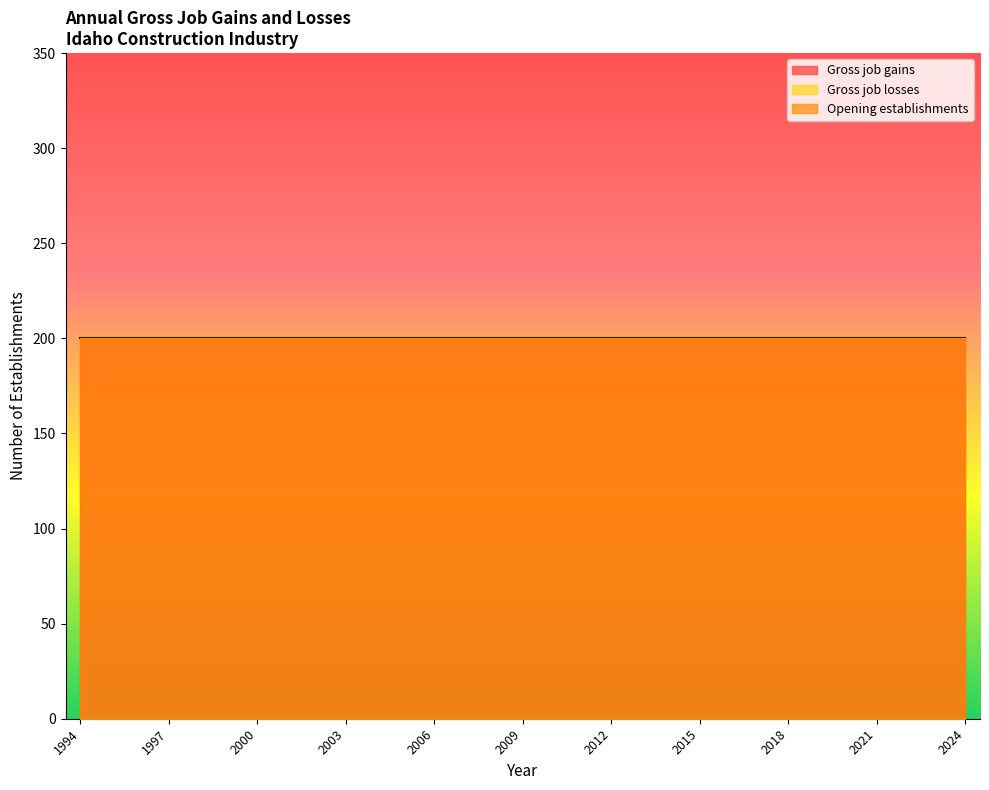

Reading right to left, what are all the values shown in this chart?

Gross job gains: 2024=200	2023=200	2022=200	2021=200	2020=200	2019=200	2018=200	2017=200	2016=200	2015=200	2014=200	2013=200	2012=200	2011=200	2010=200	2009=200	2008=200	2007=200	2006=200	2005=200	2004=200	2003=200	2002=200	2001=200	2000=200	1999=200	1998=200	1997=200	1996=200	1995=200	1994=200
Gross job losses: 2024=0	2023=0	2022=0	2021=0	2020=0	2019=0	2018=0	2017=0	2016=0	2015=0	2014=0	2013=0	2012=0	2011=0	2010=0	2009=0	2008=0	2007=0	2006=0	2005=0	2004=0	2003=0	2002=0	2001=0	2000=0	1999=0	1998=0	1997=0	1996=0	1995=0	1994=0
Opening establishments: 2024=200	2023=200	2022=200	2021=200	2020=200	2019=200	2018=200	2017=200	2016=200	2015=200	2014=200	2013=200	2012=200	2011=200	2010=200	2009=200	2008=200	2007=200	2006=200	2005=200	2004=200	2003=200	2002=200	2001=200	2000=200	1999=200	1998=200	1997=200	1996=200	1995=200	1994=200